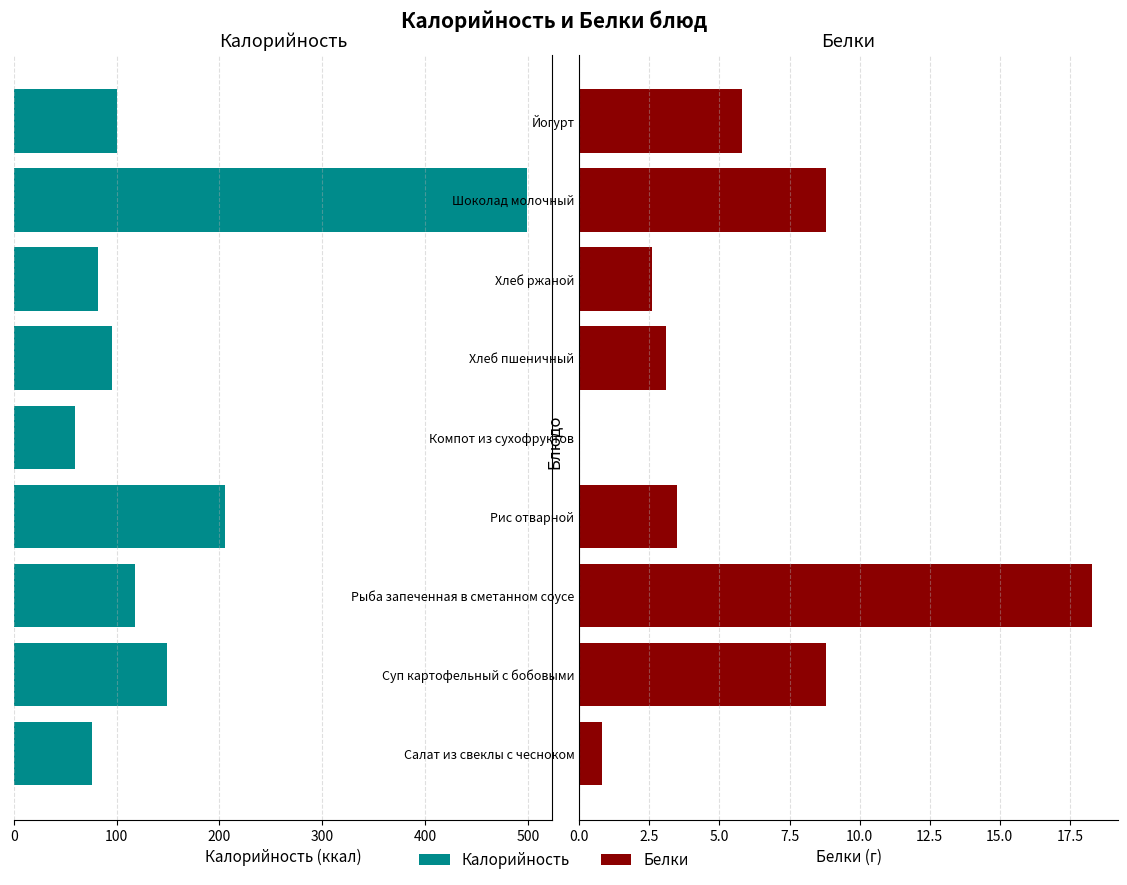

What is the lowest value of the Калорийность series?

59.0